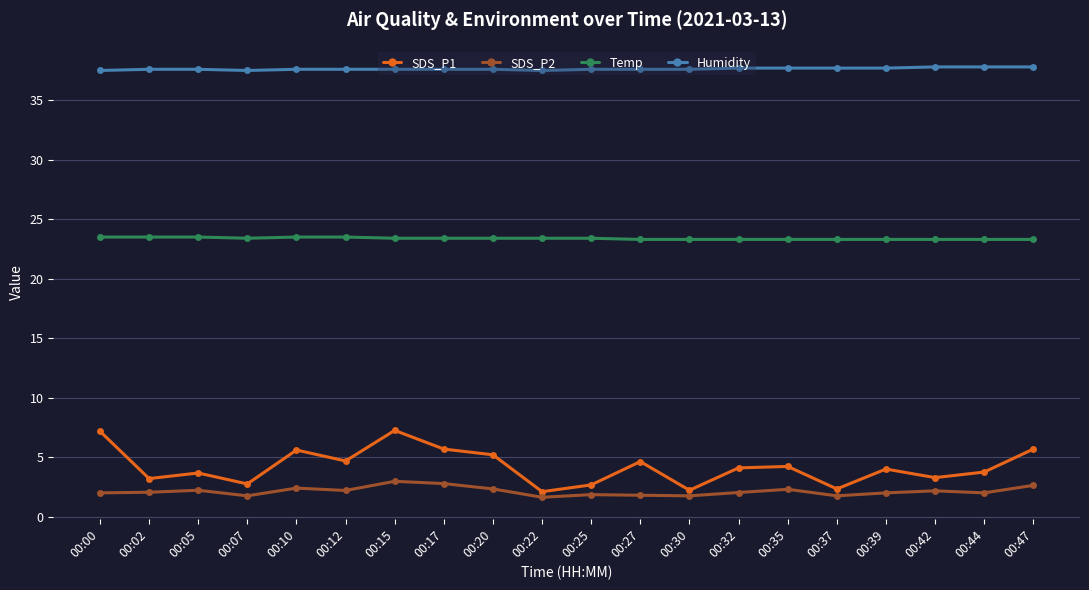

Does the chart display data point markers on the line(s)?

Yes